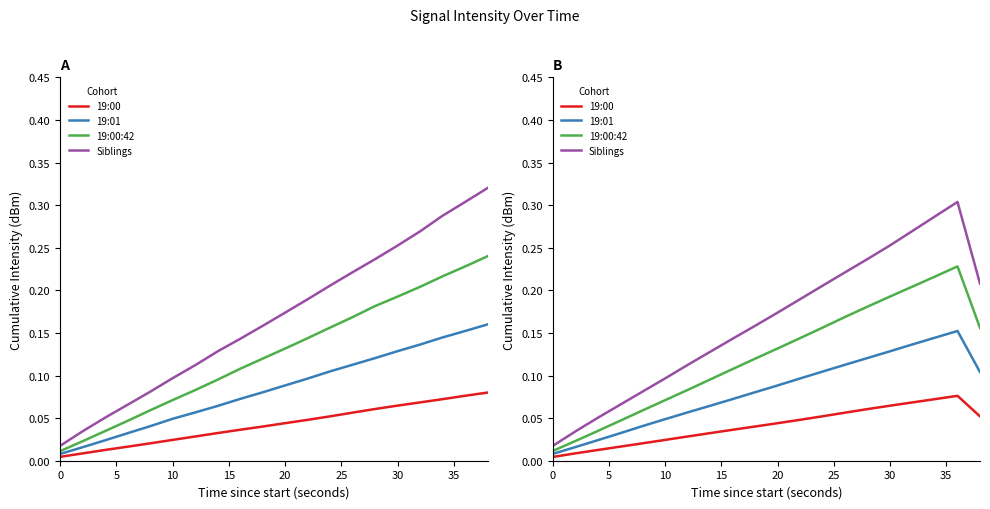

Which series has the largest total across all categories?

Siblings